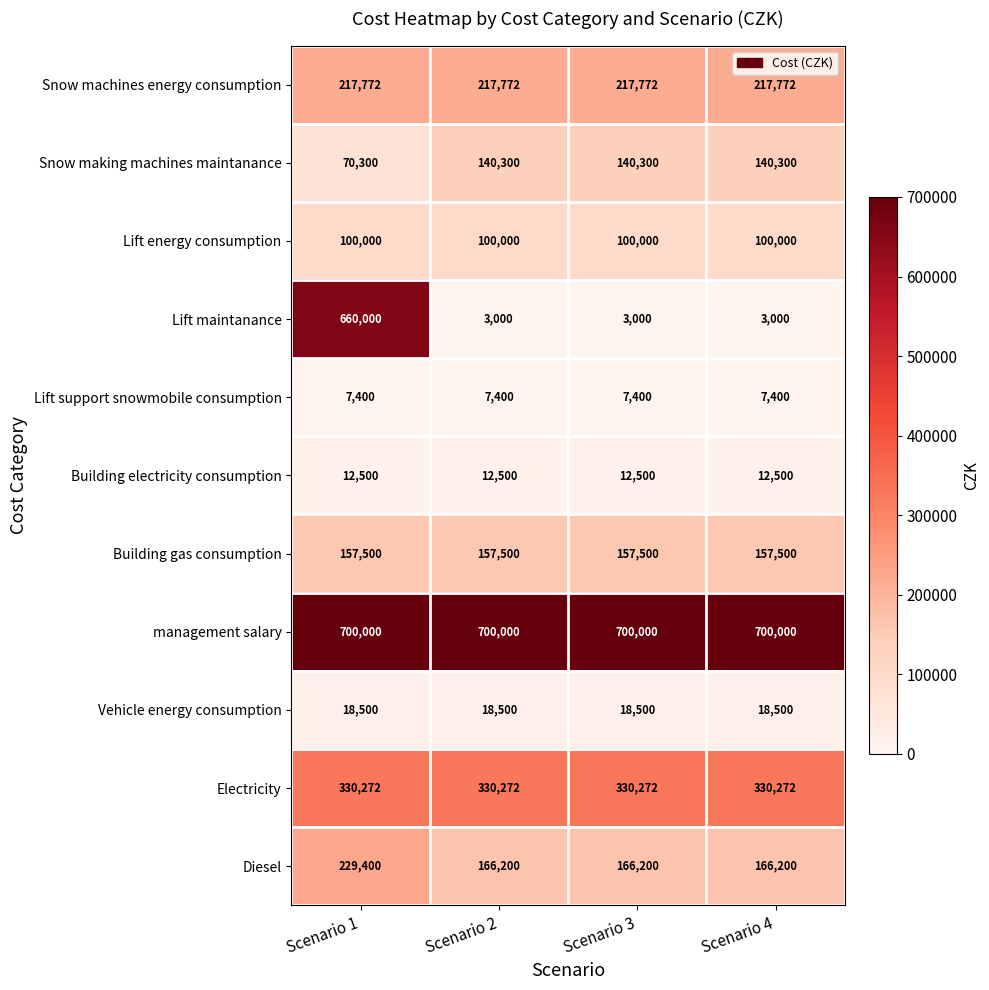

At Scenario 4, list the series in order from smallest to largest.

Lift maintanance, Lift support snowmobile consumption, Building electricity consumption, Vehicle energy consumption, Lift energy consumption, Snow making machines maintanance, Building gas consumption, Diesel, Snow machines energy consumption, Electricity, management salary